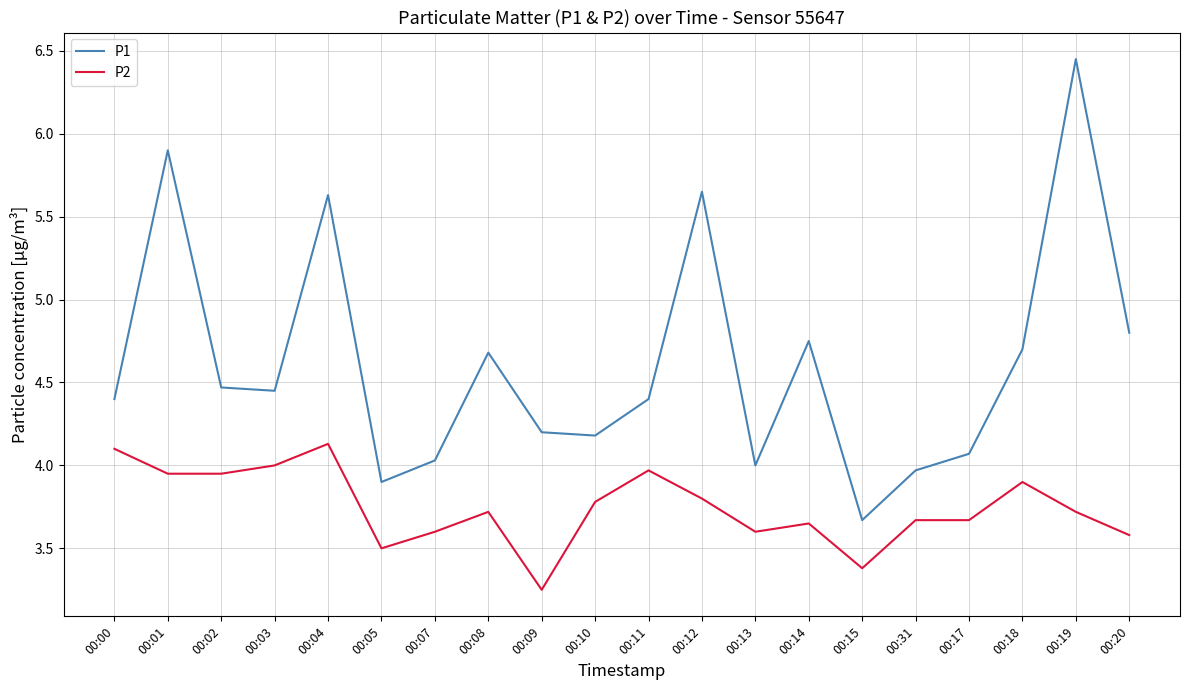

Rank the series by their maximum value, from lowest to highest.

P2, P1